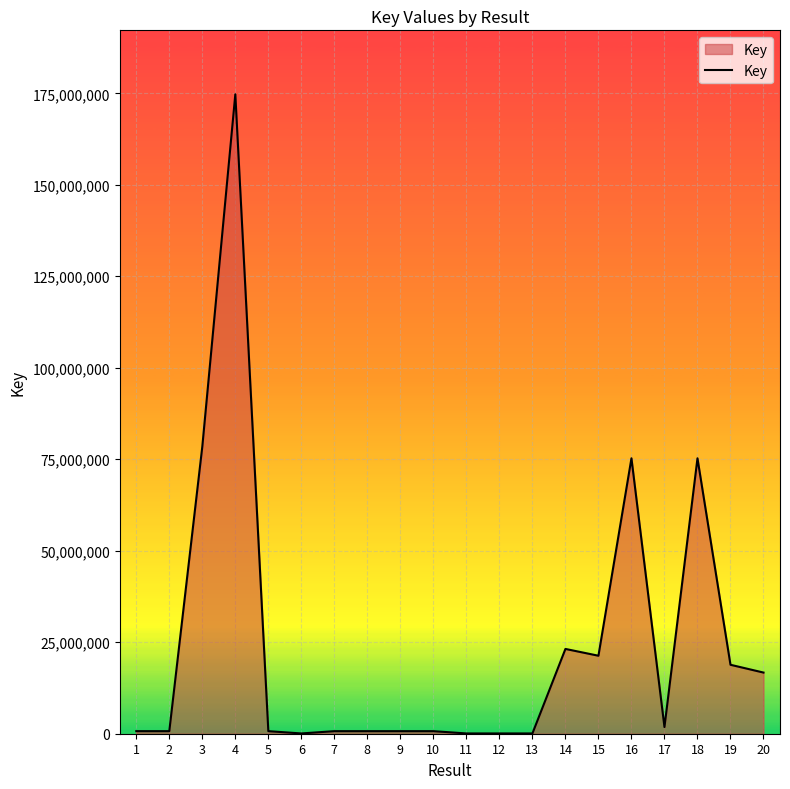

True or false: the data shows 29785677 at 19.

False